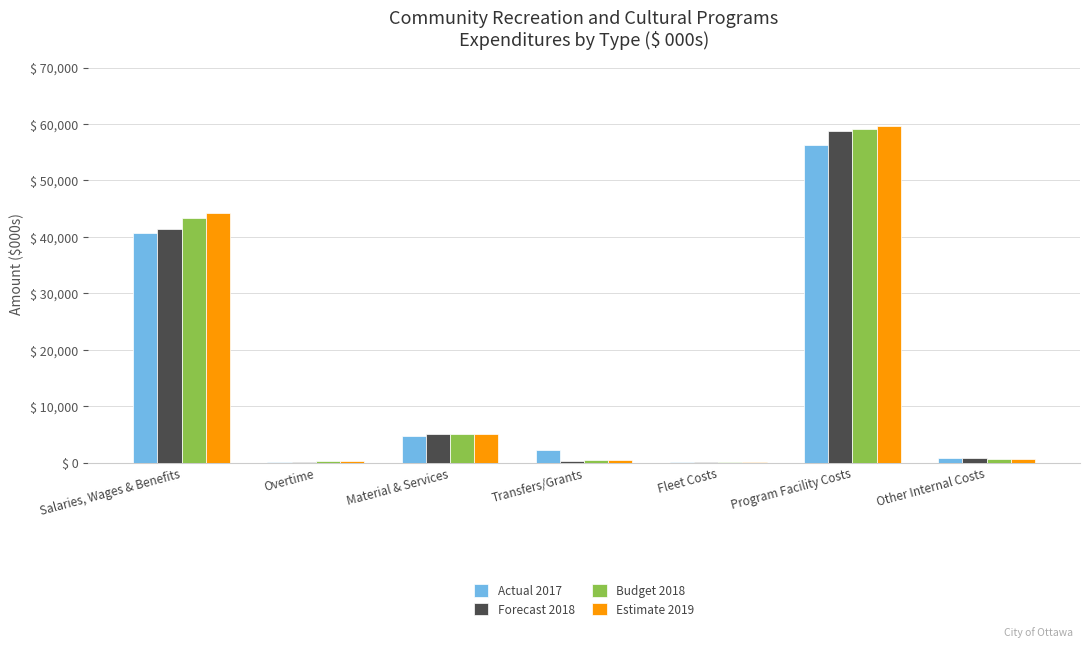

Which category has the highest value in the Budget 2018 series?

Program Facility Costs